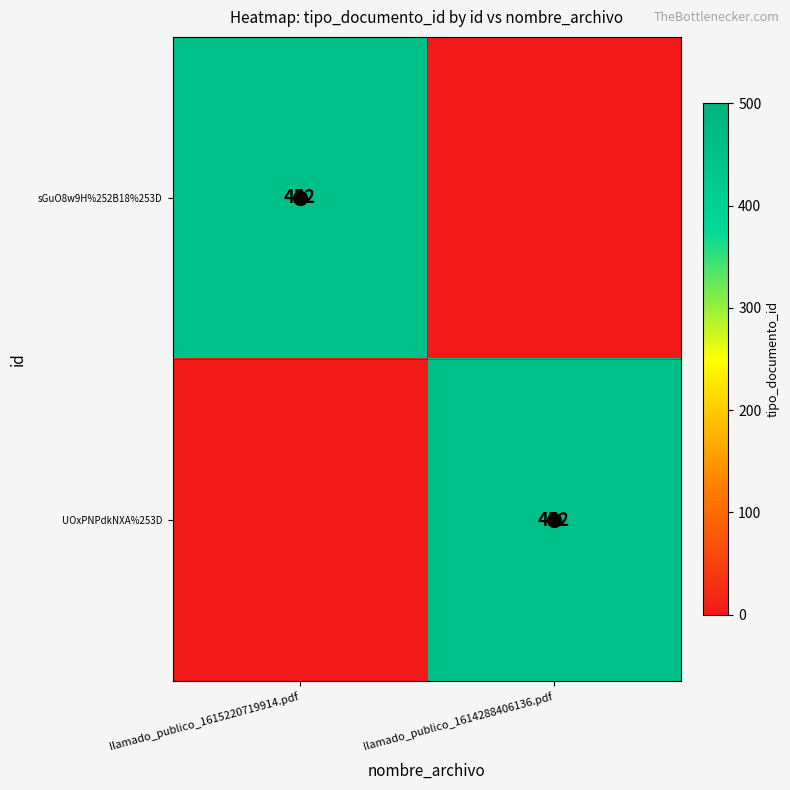

Is it true that UOxPNPdkNXA%253D equals 452 at llamado_publico_1614288406136.pdf?

True